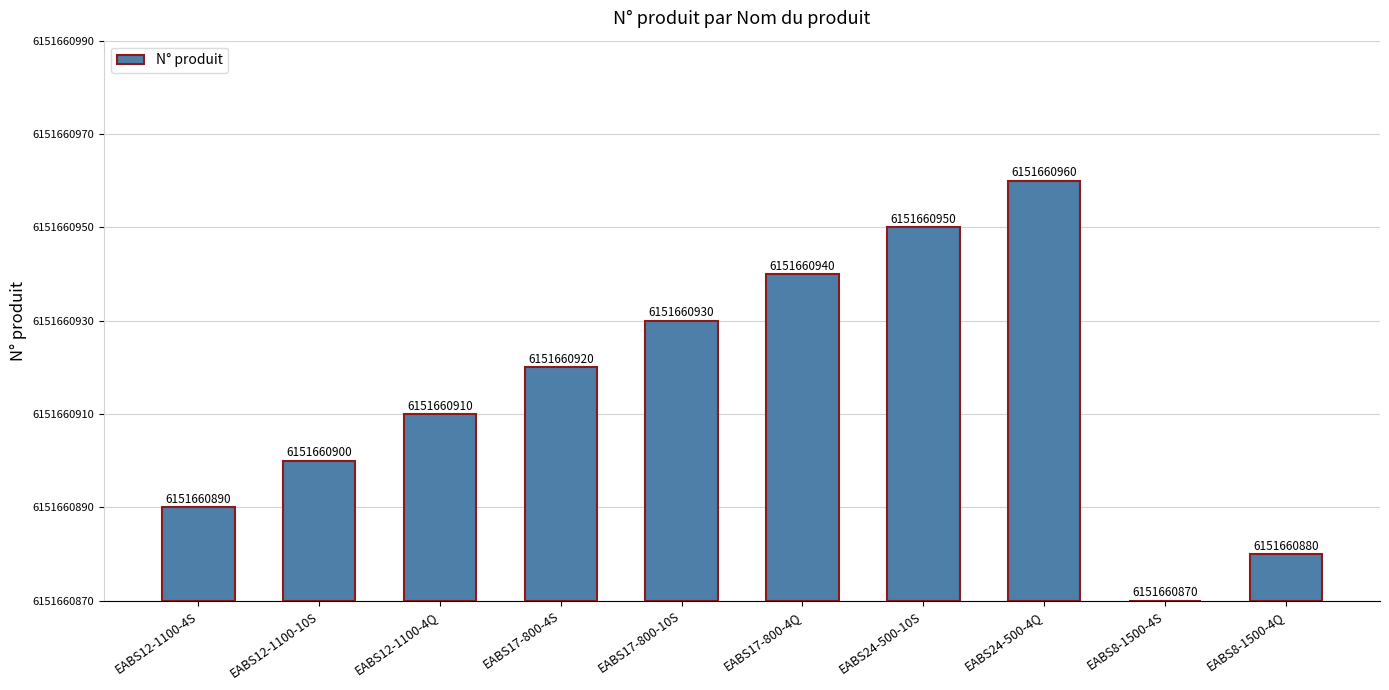

What is the difference between the maximum and minimum values?

90